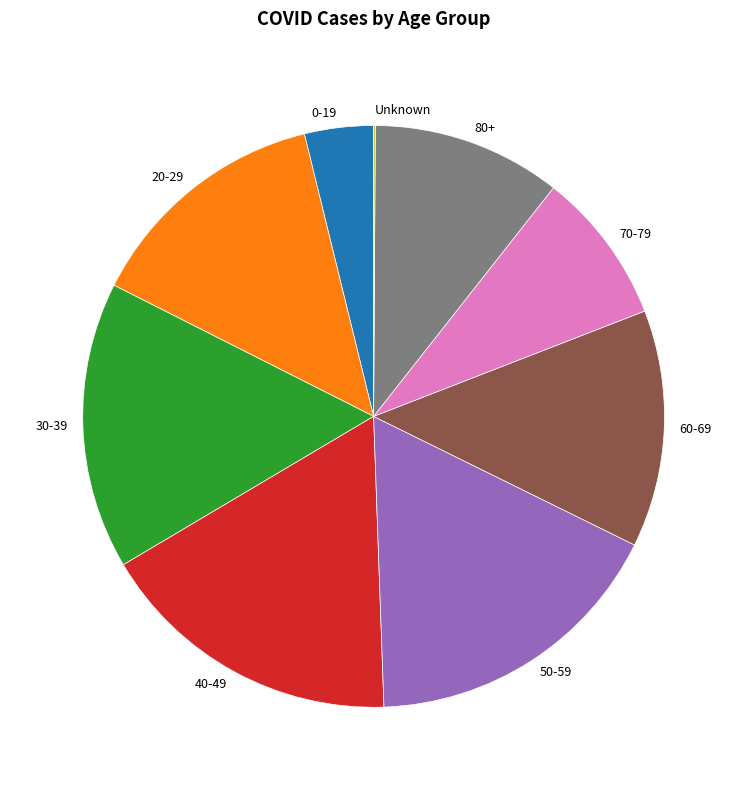

Is there a majority slice in this chart?

No